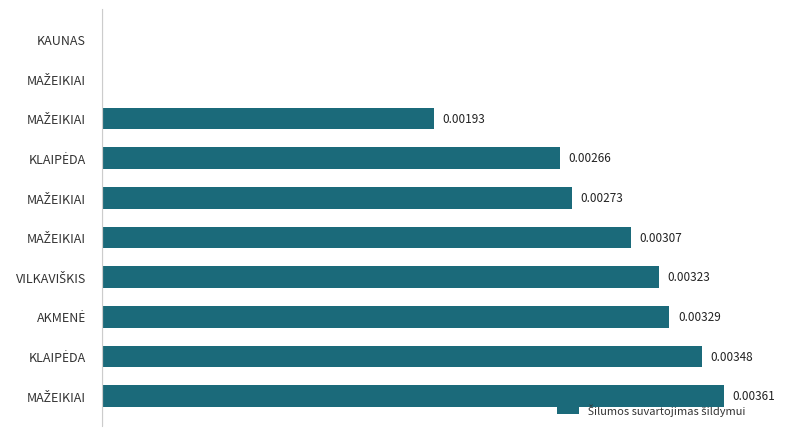

Are the bars horizontal?

Yes